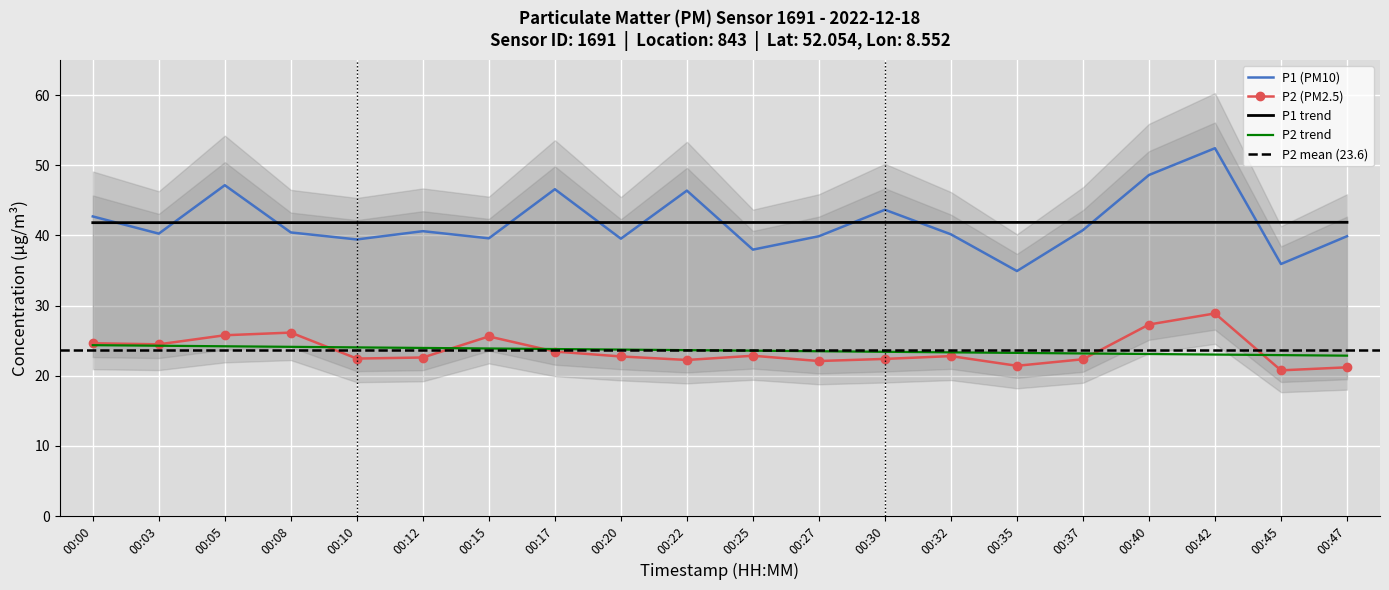

Reading left to right, list all the values displayed in this chart.

P1: 42.7	40.2	47.1	40.4	39.4	40.6	39.6	46.6	39.5	46.4	38.0	39.9	43.6	40.1	34.9	40.8	48.6	52.4	35.9	39.9
P2: 24.6	24.5	25.8	26.1	22.4	22.6	25.6	23.4	22.8	22.2	22.9	22.1	22.4	22.8	21.4	22.4	27.3	28.9	20.8	21.2